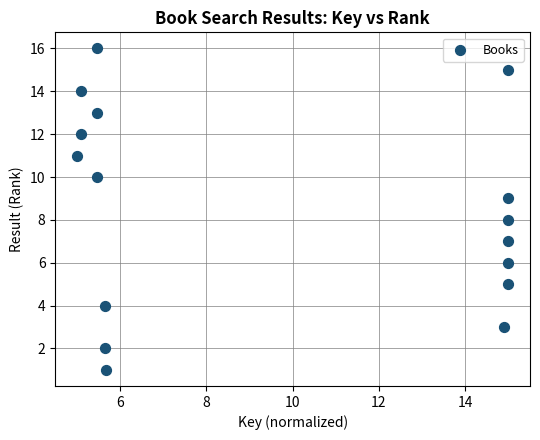

What is the range of Y values (max minus min)?

15